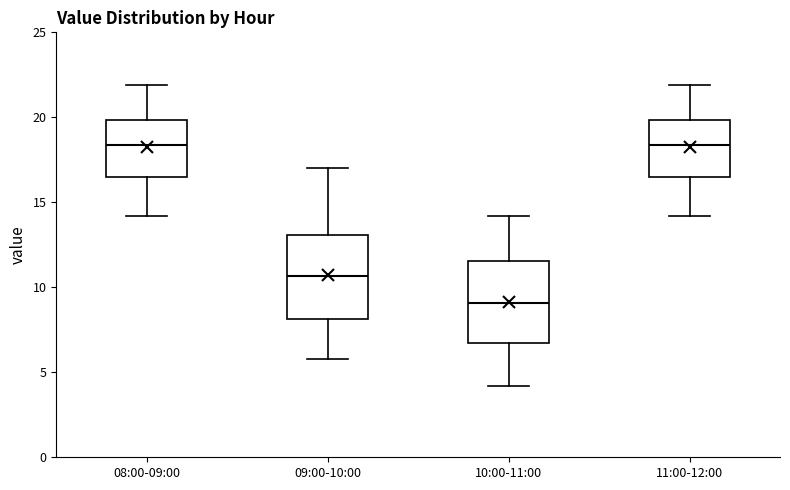

Where does the upper whisker of the box for 11:00-12:00 end on the y-axis? The values are not printed on the chart, so give them approximately, as read against the axis.

22.0